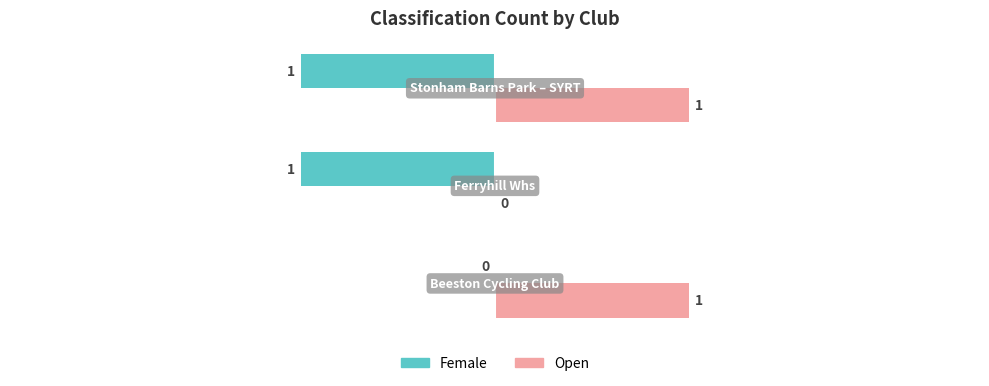

Which series has the largest total across all categories?

Open